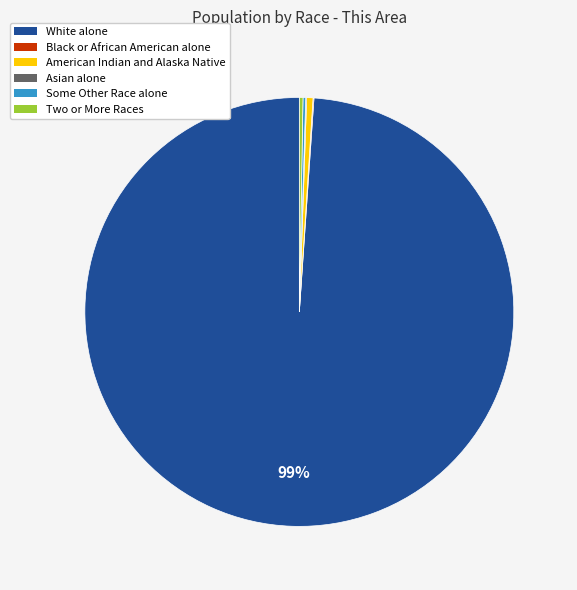

Does any single category account for the majority?

Yes